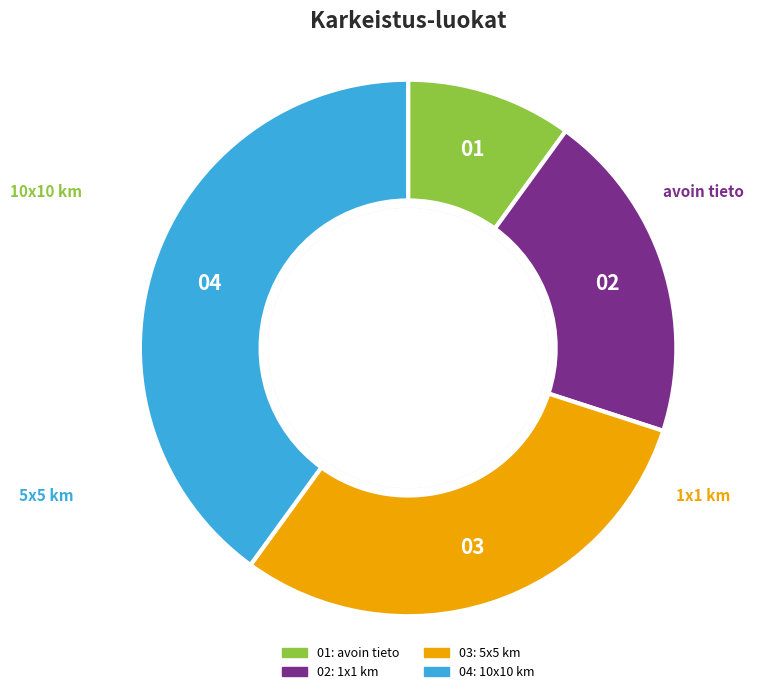

Is there a majority slice in this chart?

No